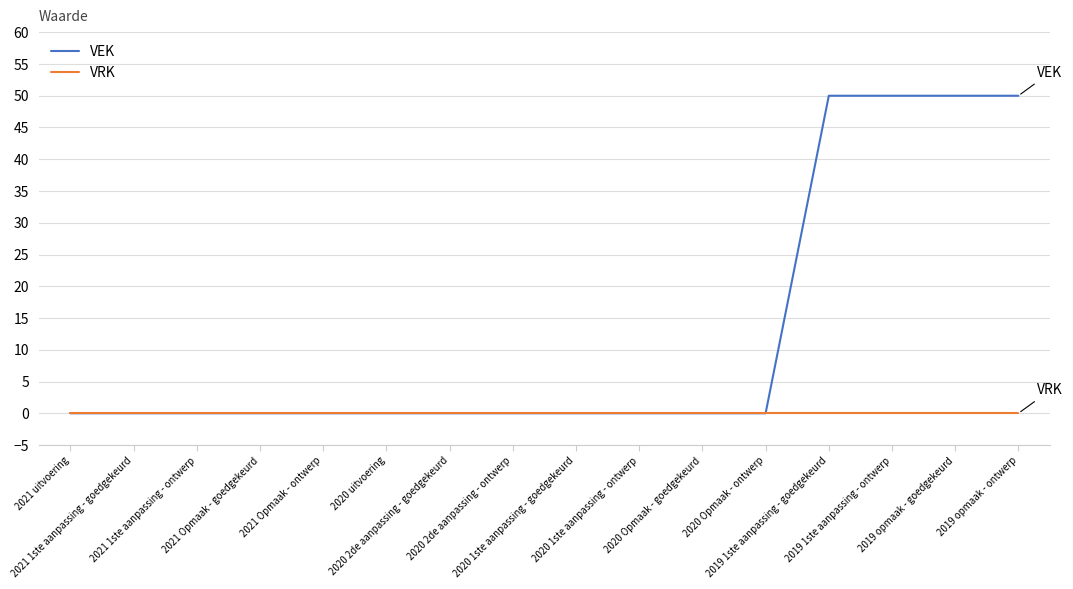

Which series has the largest total across all categories?

VEK